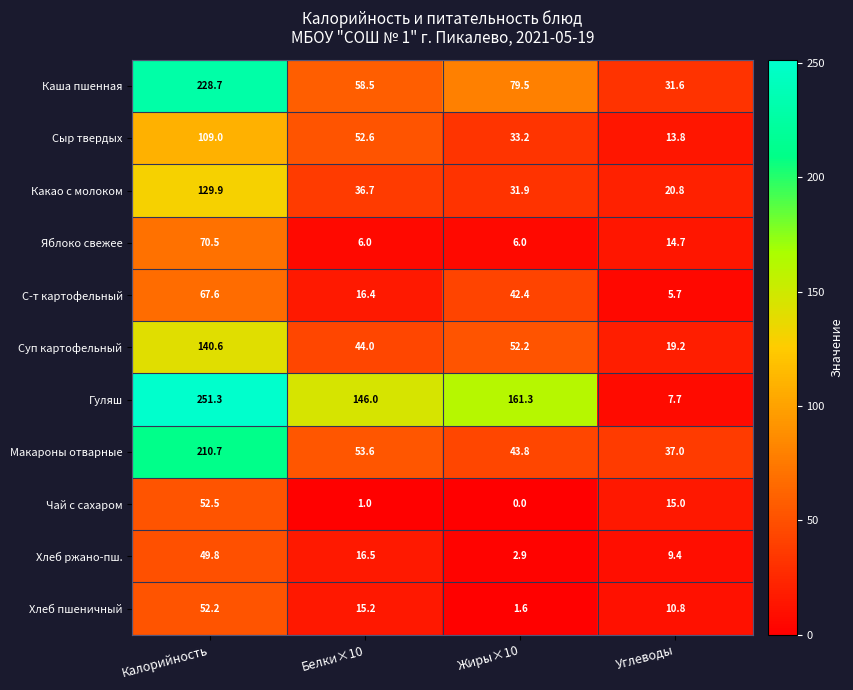

What is the maximum value for Макароны отварные?

210.7